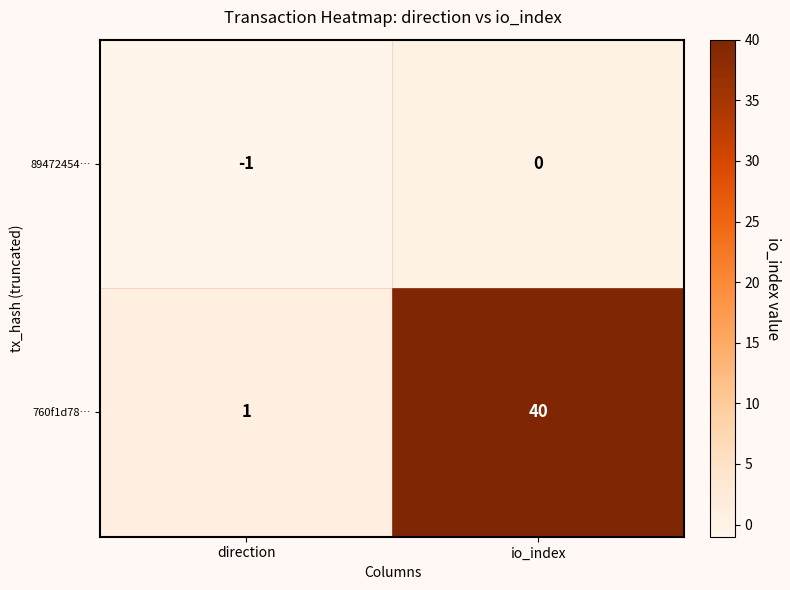

List the series in order of their peak value, highest first.

760f1d78…, 89472454…